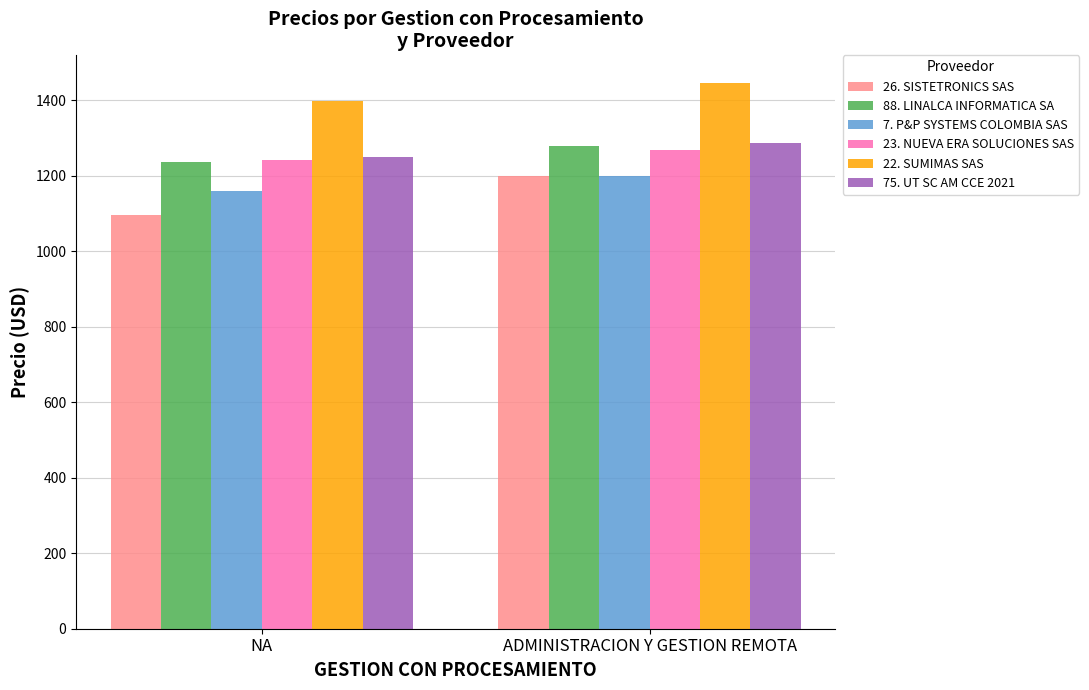

Which series changed the most between NA and ADMINISTRACION Y GESTION REMOTA?

26. SISTETRONICS SAS